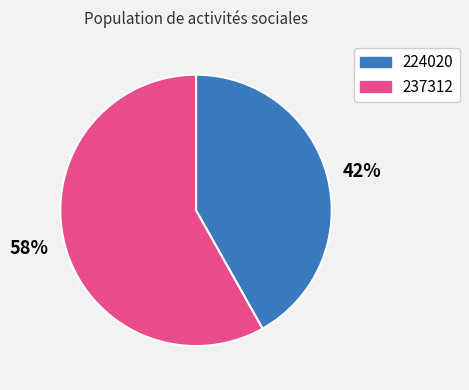

Is it true that 237312 is 58% of the pie?

True